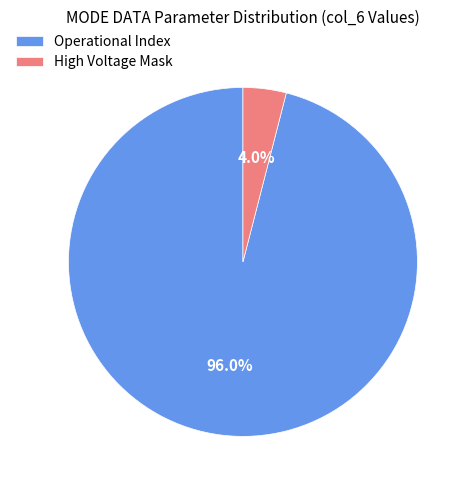

True or false: Operational Index accounts for 96% of the total.

True